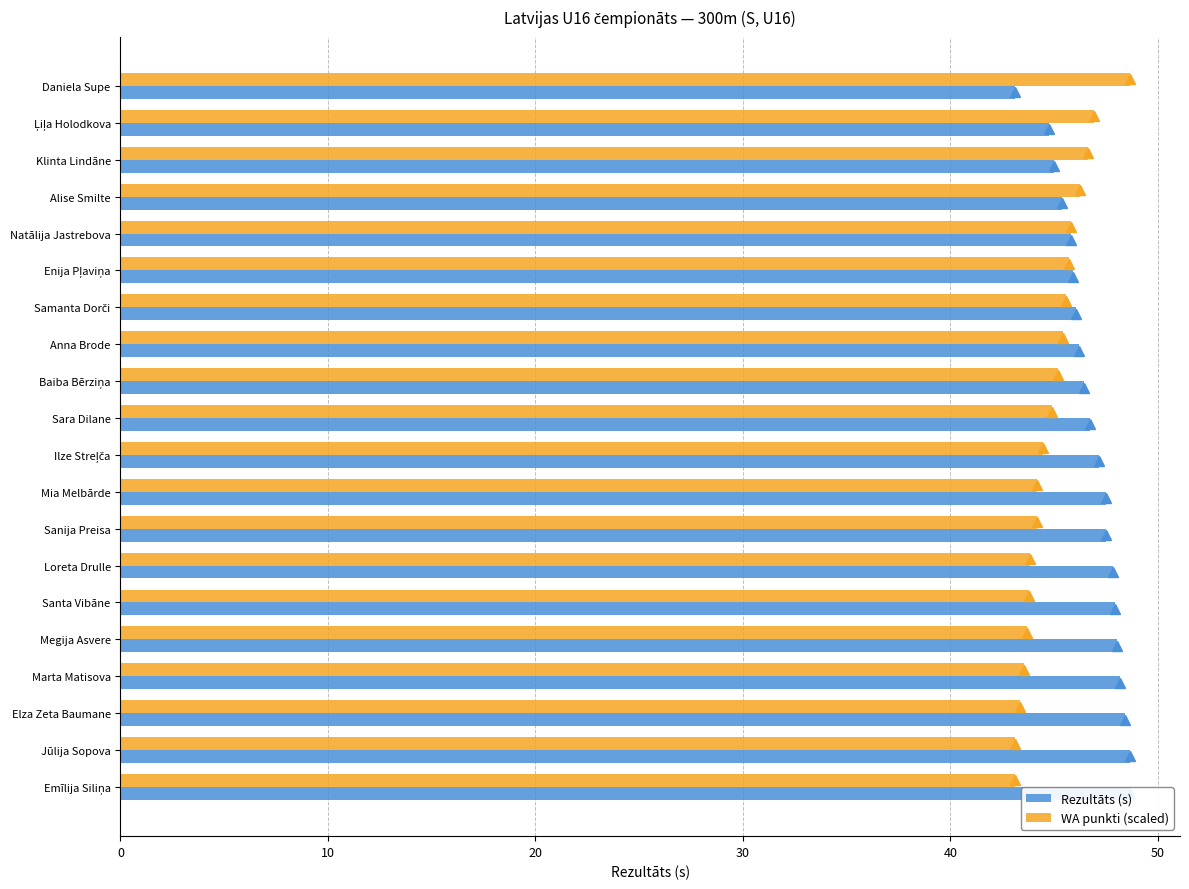

How many groups of bars are there?

20